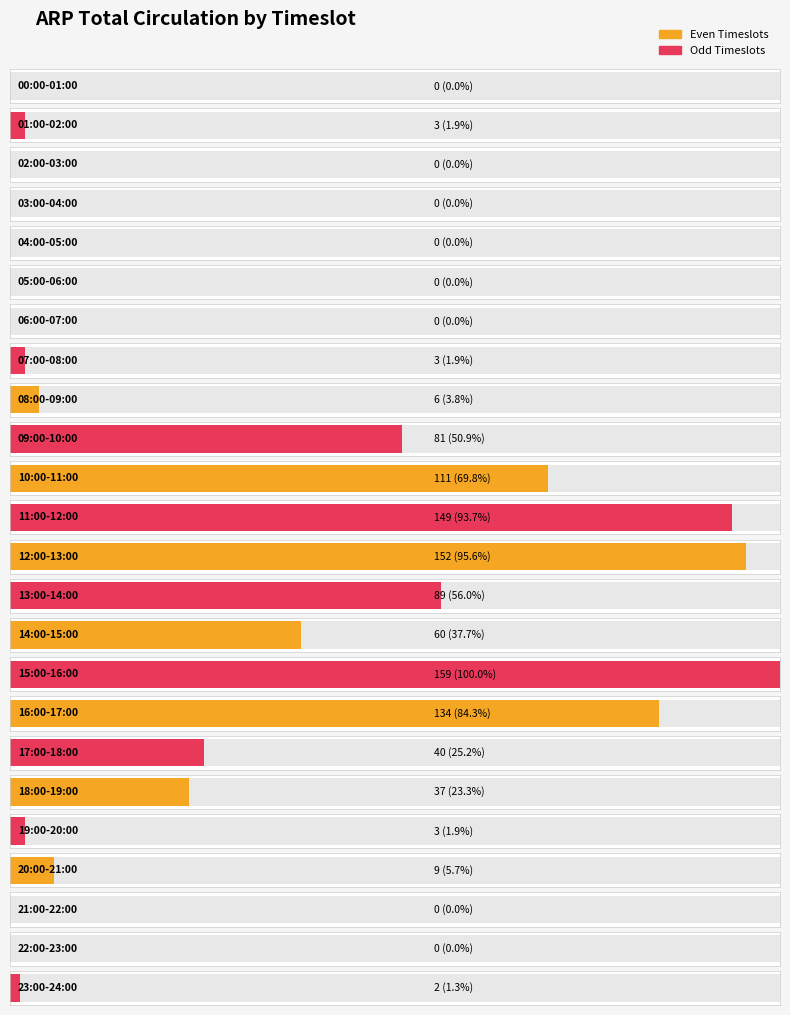

List the labels in order of value, largest first.

15:00-16:00, 12:00-13:00, 11:00-12:00, 16:00-17:00, 10:00-11:00, 13:00-14:00, 09:00-10:00, 14:00-15:00, 17:00-18:00, 18:00-19:00, 20:00-21:00, 08:00-09:00, 01:00-02:00, 07:00-08:00, 19:00-20:00, 23:00-24:00, 00:00-01:00, 02:00-03:00, 03:00-04:00, 04:00-05:00, 05:00-06:00, 06:00-07:00, 21:00-22:00, 22:00-23:00